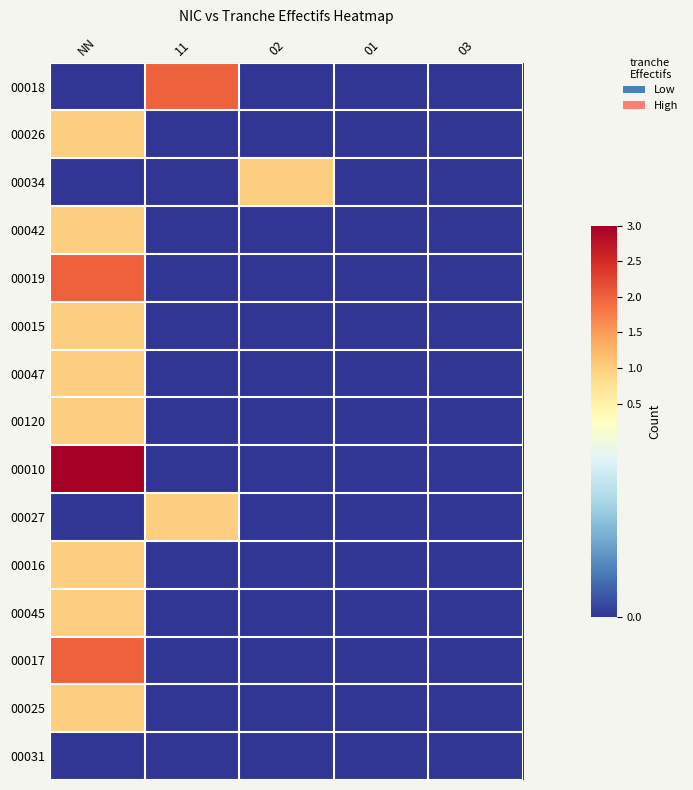

Rank the series by their maximum value, from lowest to highest.

00031, 00026, 00034, 00042, 00015, 00047, 00120, 00027, 00016, 00045, 00025, 00018, 00019, 00017, 00010